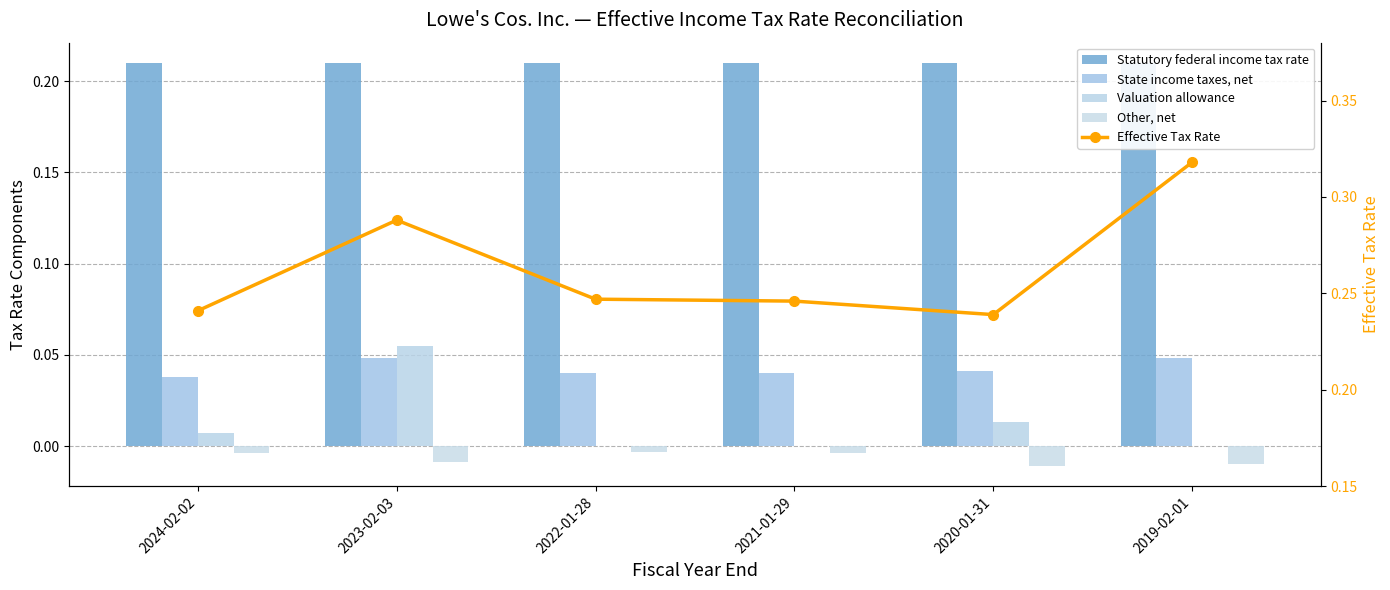

Where is Valuation allowance nearest to the value 0?

2022-01-28